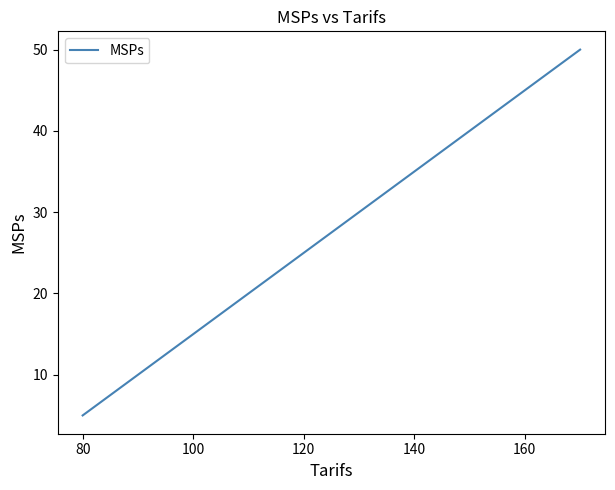

What is the greatest value displayed?

50